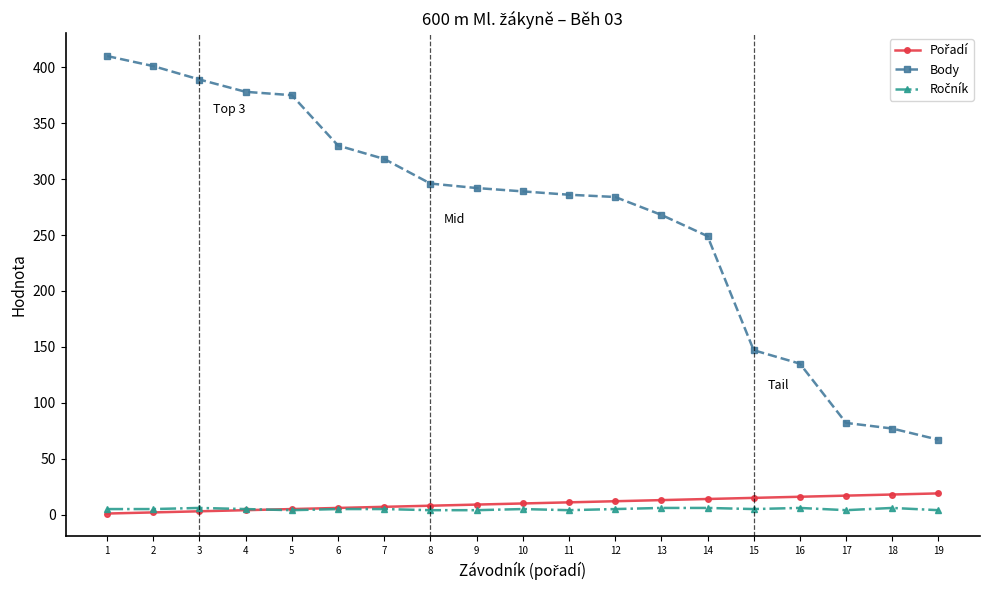

What is the highest value of the Body series?

410